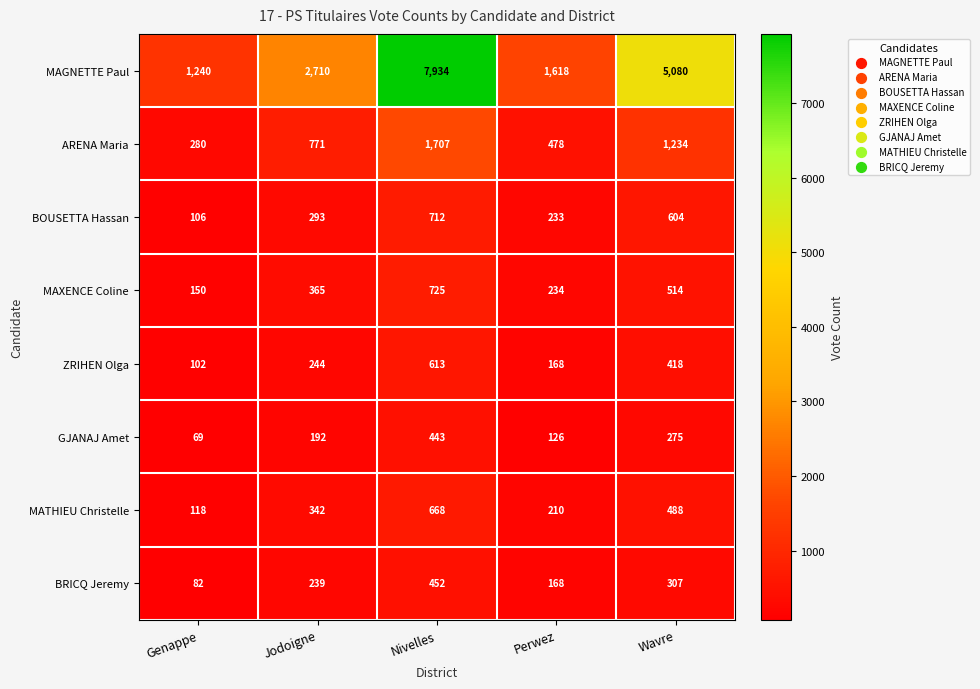

What is the minimum value shown in the chart?

69